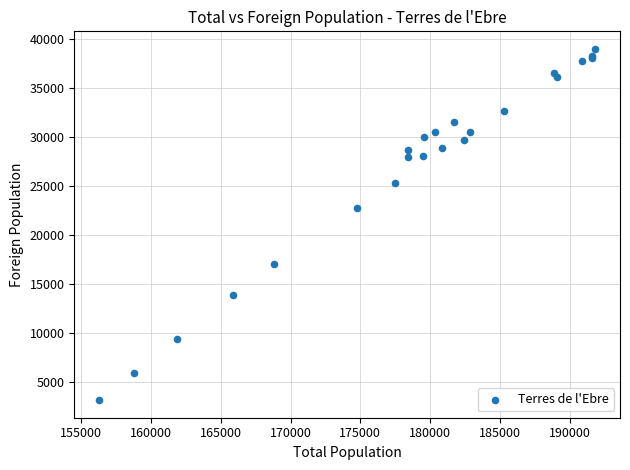

What Y value in the scatter plot is closest to 21098?

22803